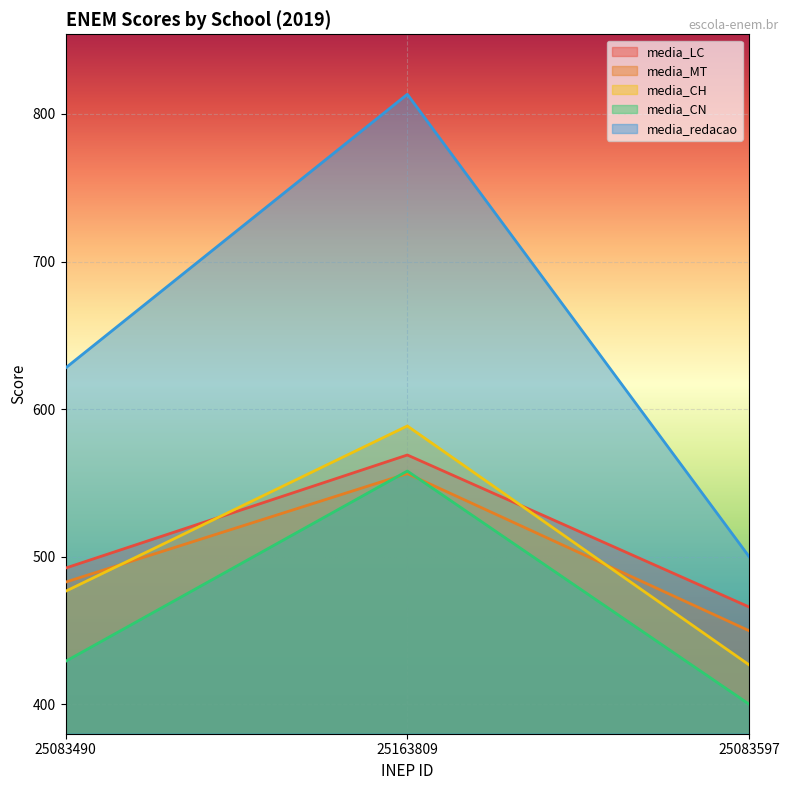

At which category is the sum across all series the highest?

25163809